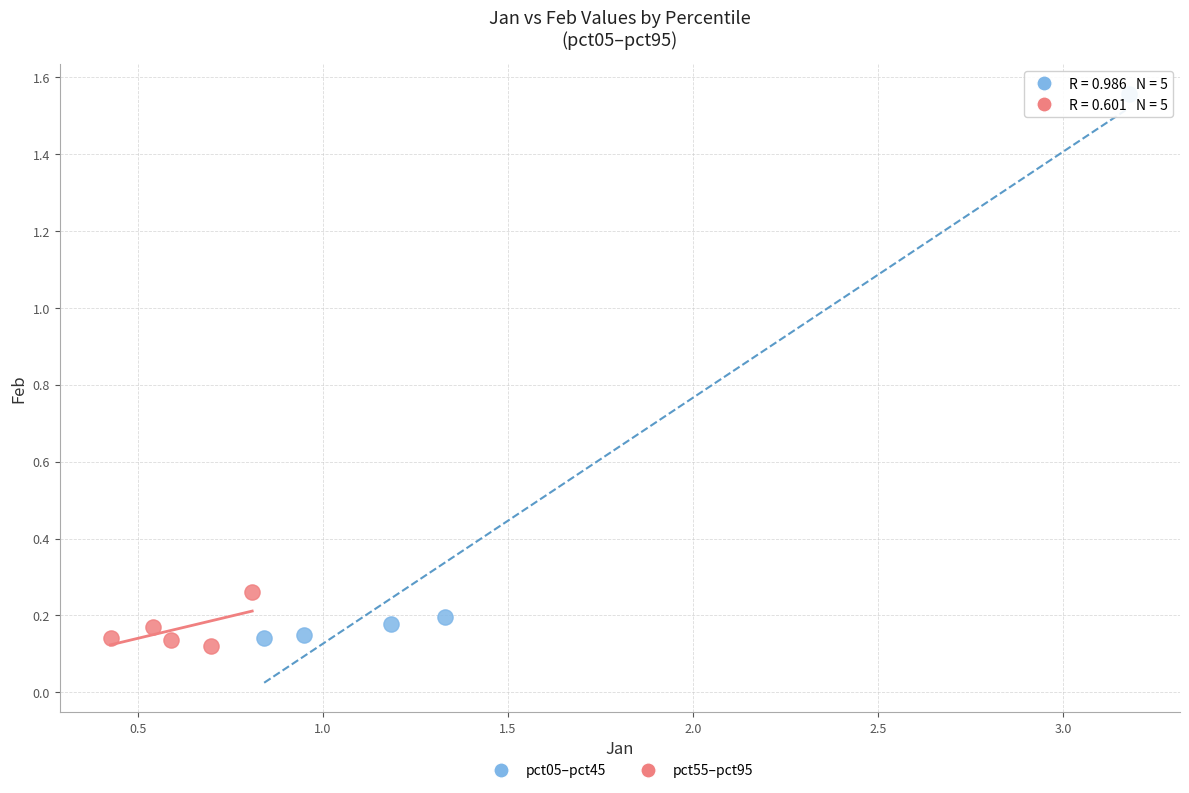

Which series has the largest Y range (max minus min)?

pct05–pct45